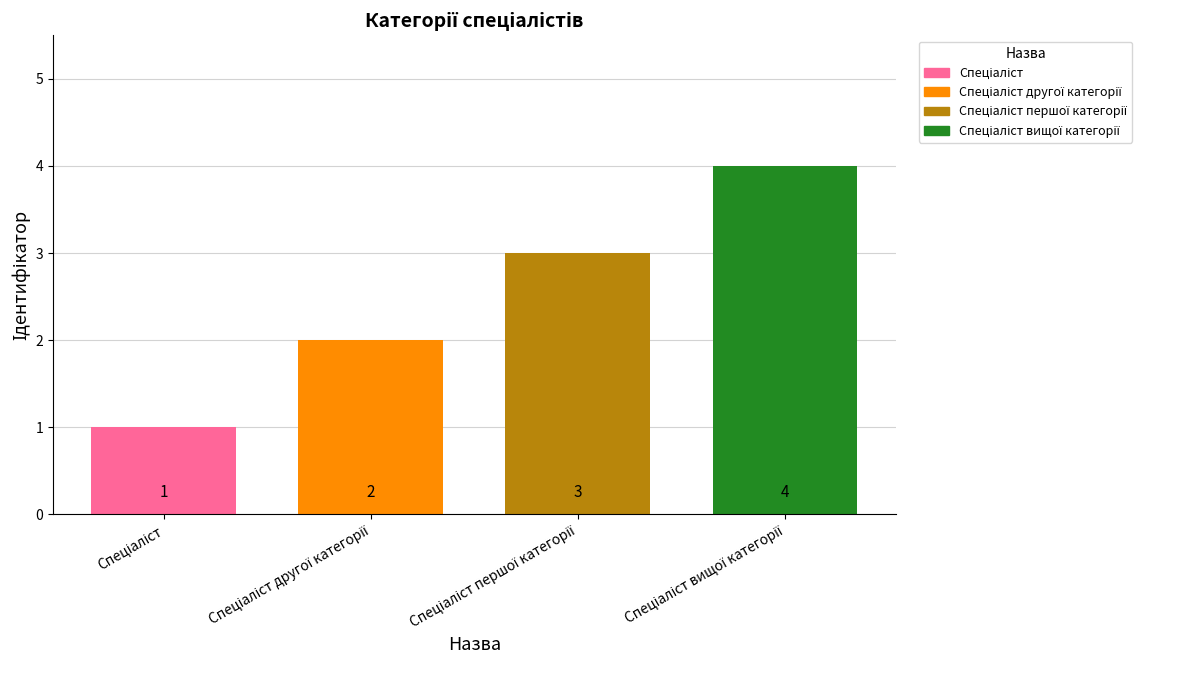

What is the greatest value displayed?

4